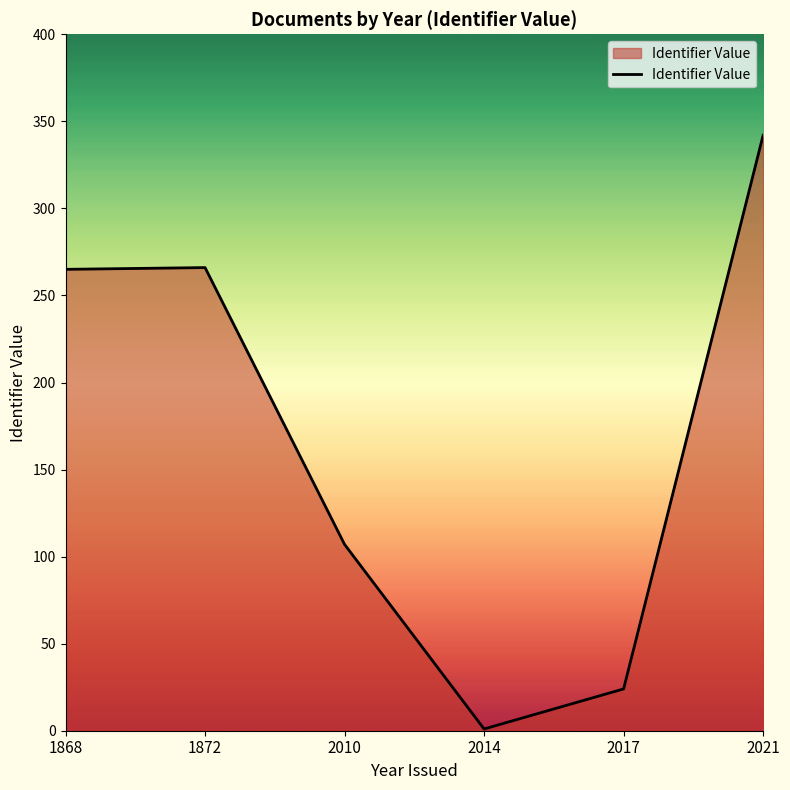

What is the maximum value shown in the chart?

342